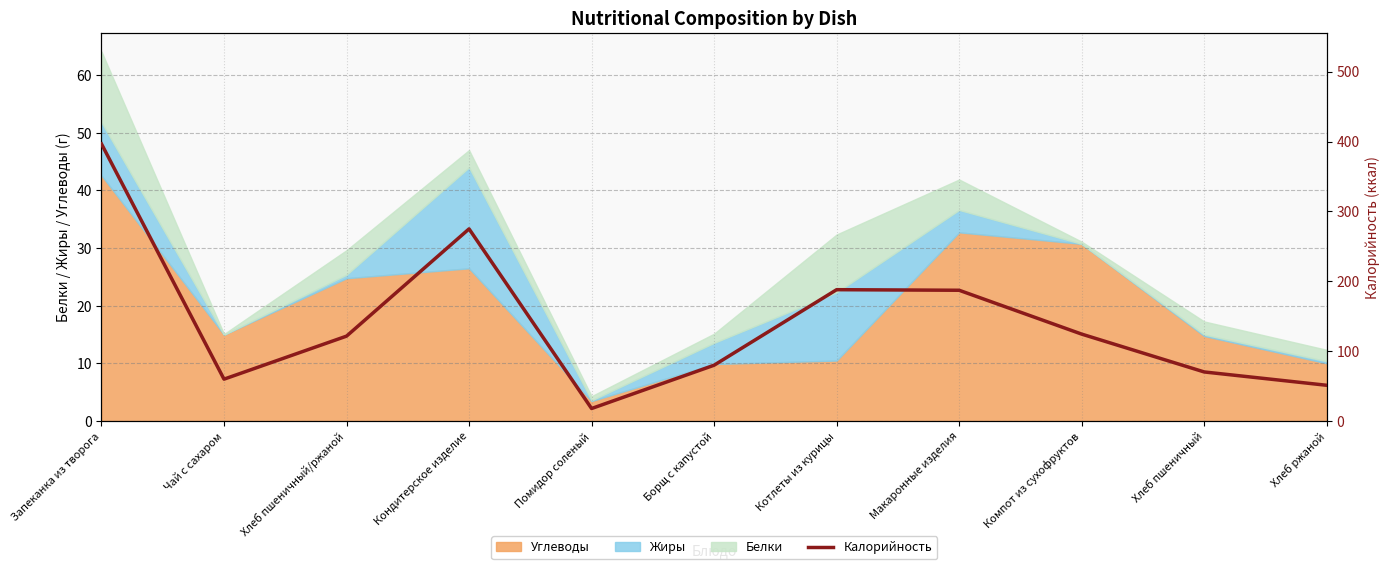

Reading left to right, extract all data points from this chart.

Запеканка из творога=396.6	Чай с сахаром=60.0	Хлеб пшеничный/ржаной=121.6	Кондитерское изделие=275.0	Помидор соленый=18.0	Борщ с капустой=80.0	Котлеты из курицы=188.0	Макаронные изделия=187.2	Компот из сухофруктов=124.5	Хлеб пшеничный=70.3	Хлеб ржаной=51.2